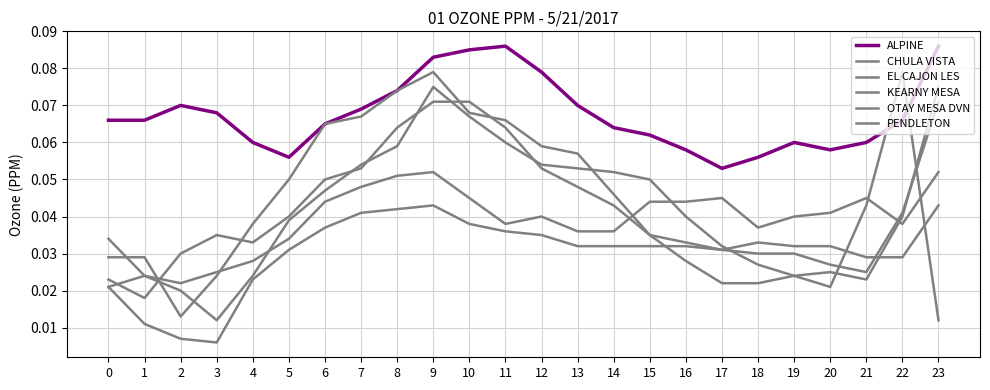

Does the chart have visible grid lines?

Yes